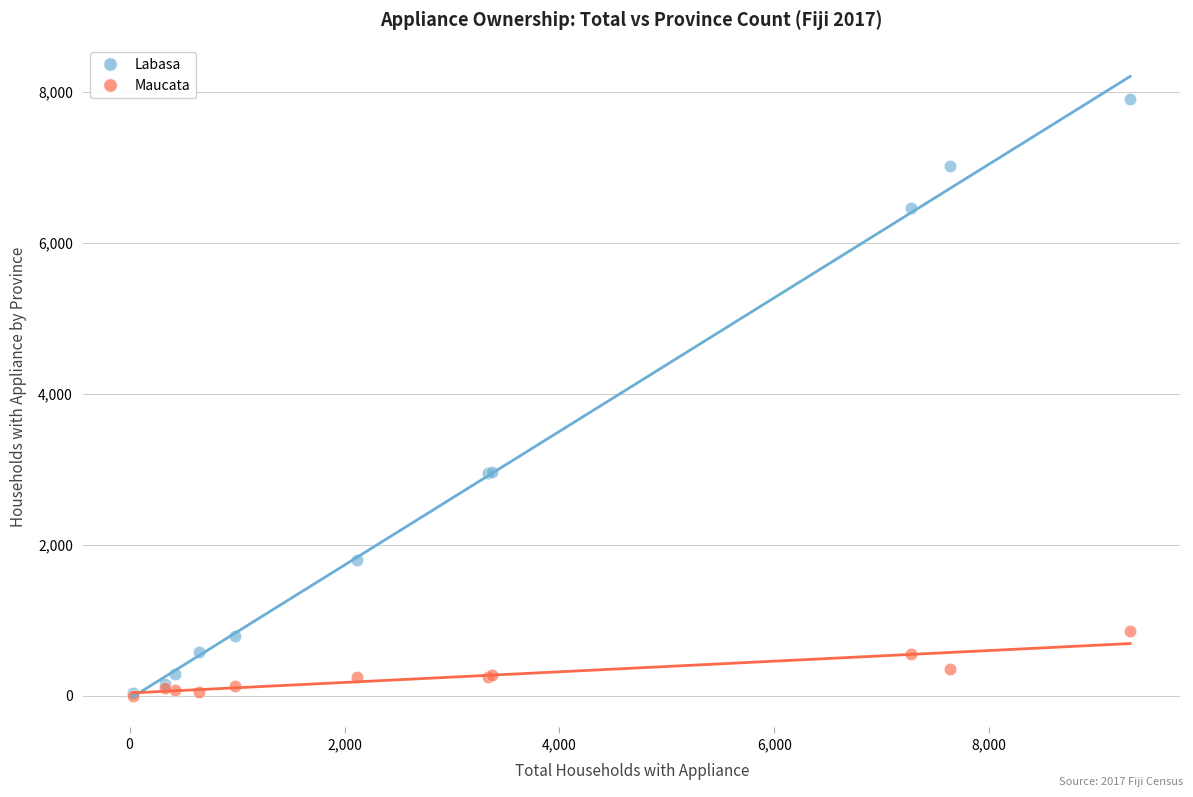

What are all the series names shown in the legend?

Labasa, Maucata